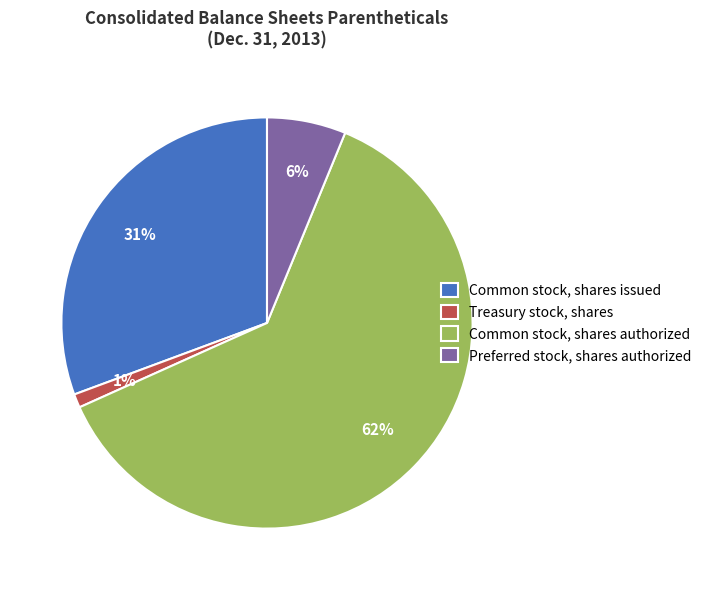

Does any single category account for the majority?

Yes